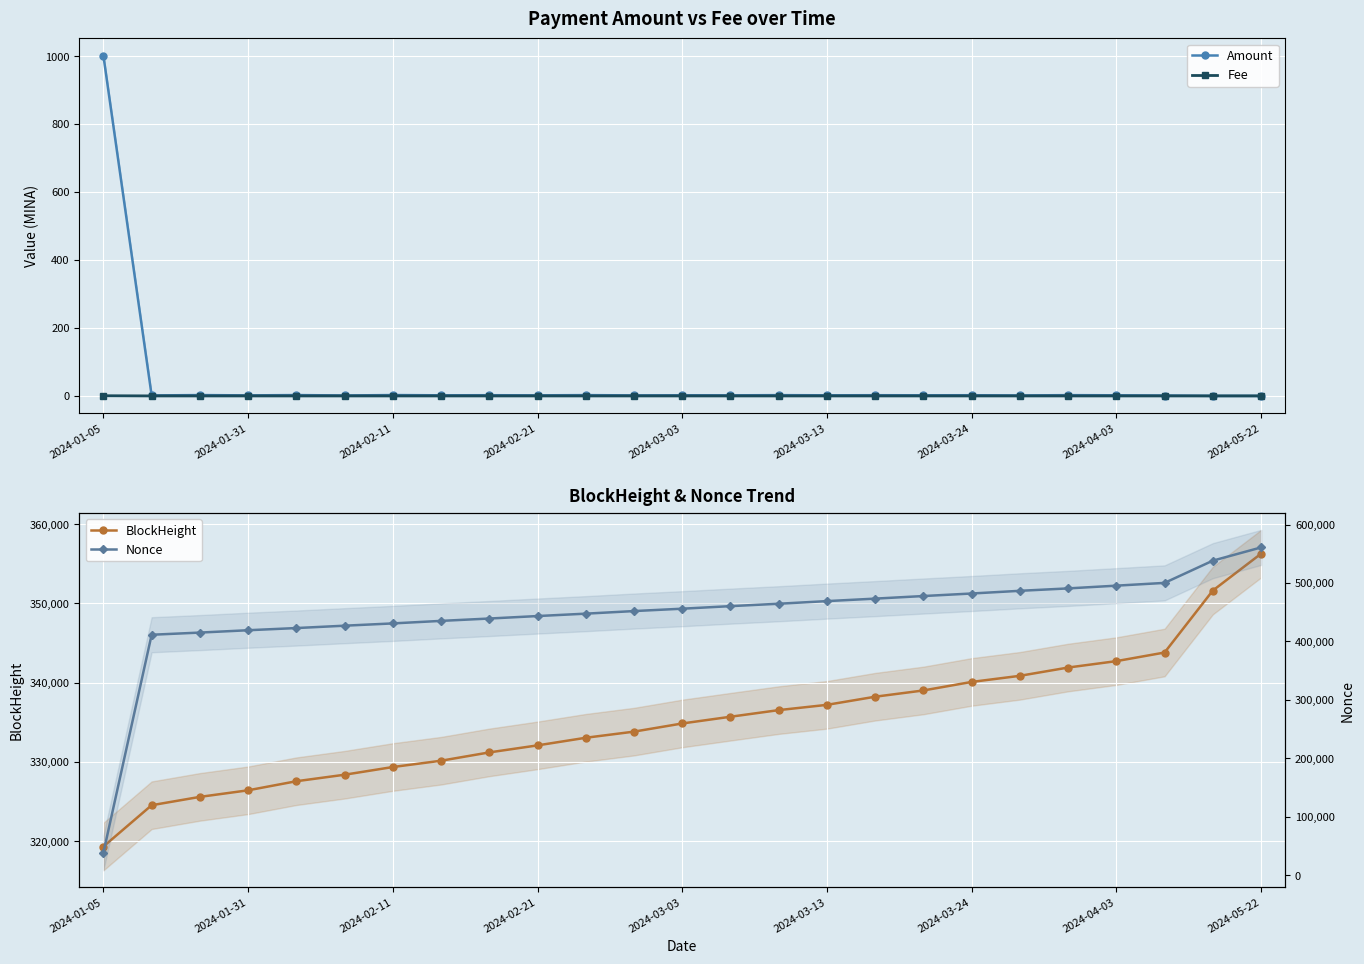

How many lines are shown in the chart?

4